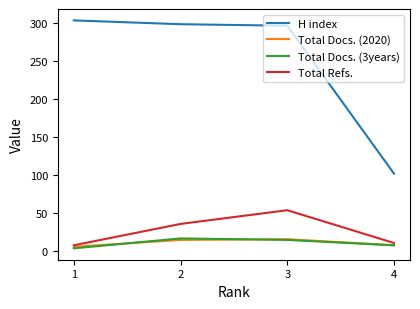

The value of Total Docs. (3years) at 4 is 8. True or false?

True